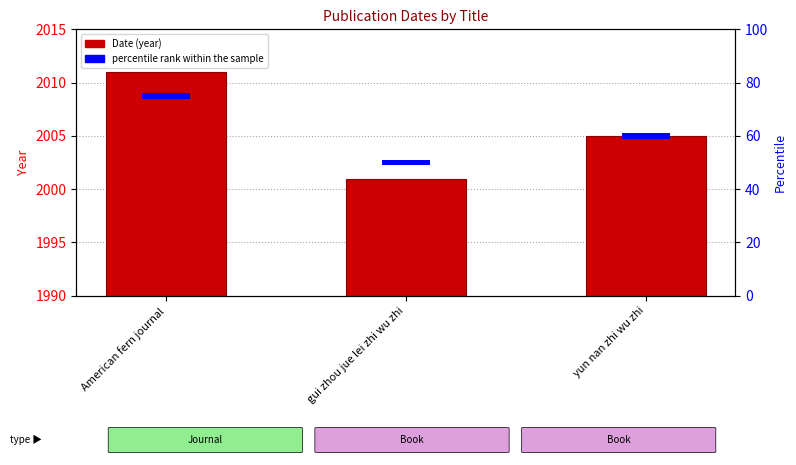

Which series changed the most between gui zhou jue lei zhi wu zhi and yun nan zhi wu zhi?

Date